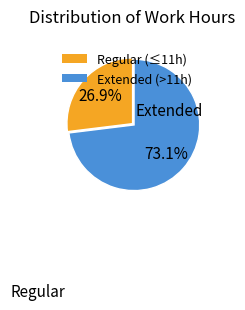

Is there a majority slice in this chart?

Yes